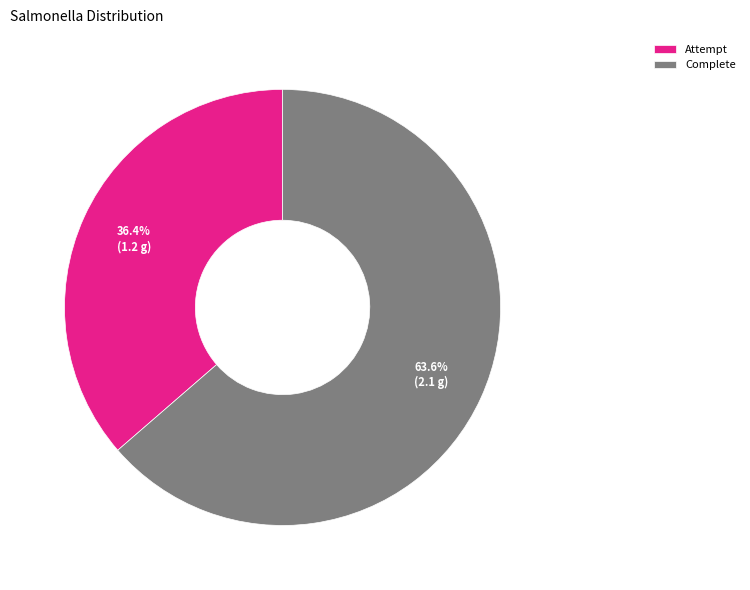

How many slices are in this pie chart?

2